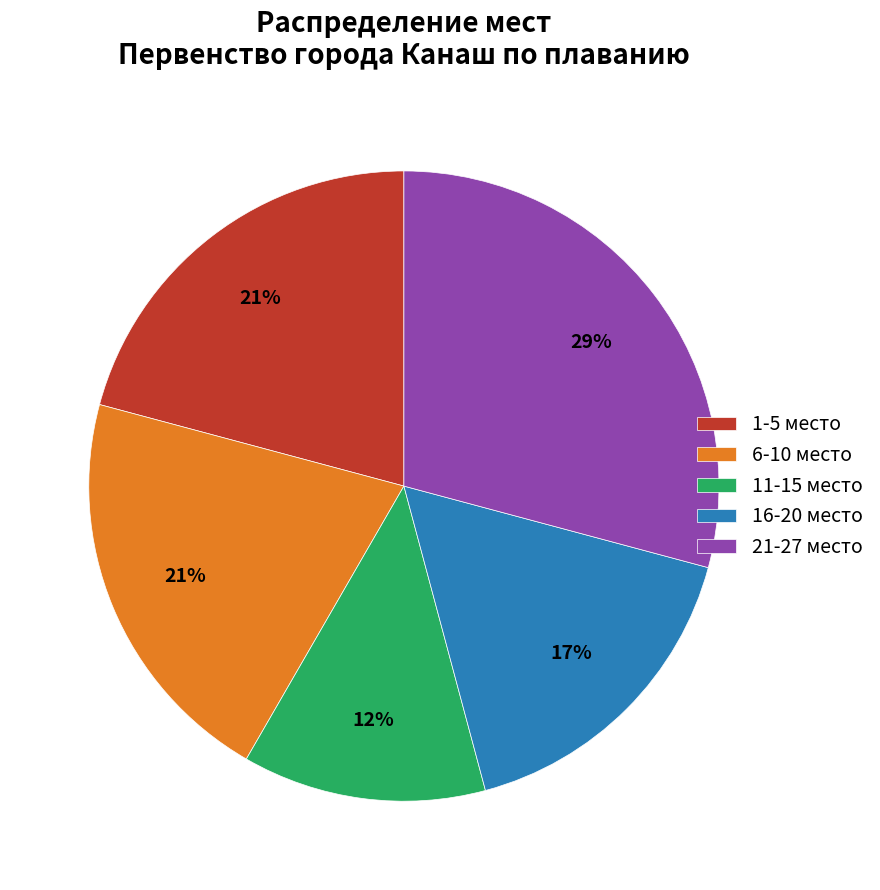

Which slice is the largest?

21-27 место